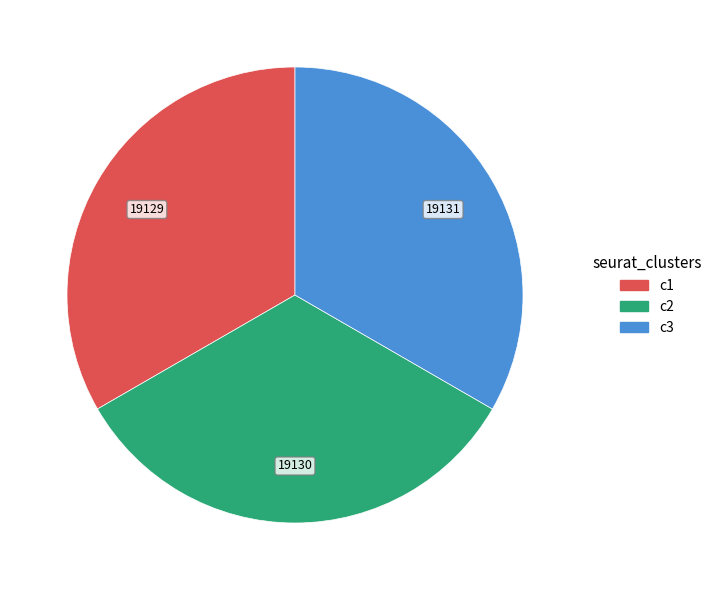

Approximately how many times larger is the value at c3 compared to c1?

1.0